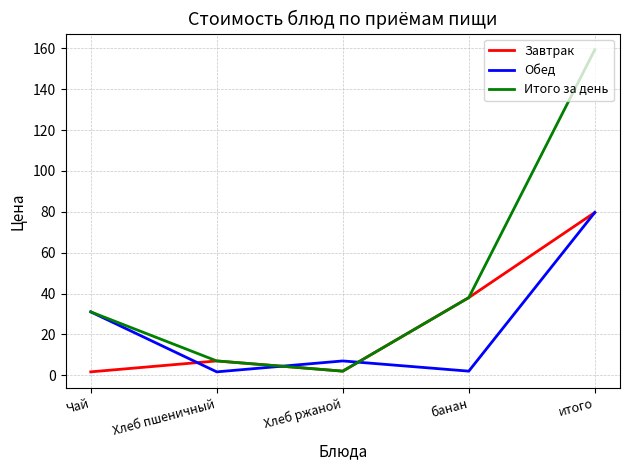

Which label corresponds to the largest value in the chart?

итого